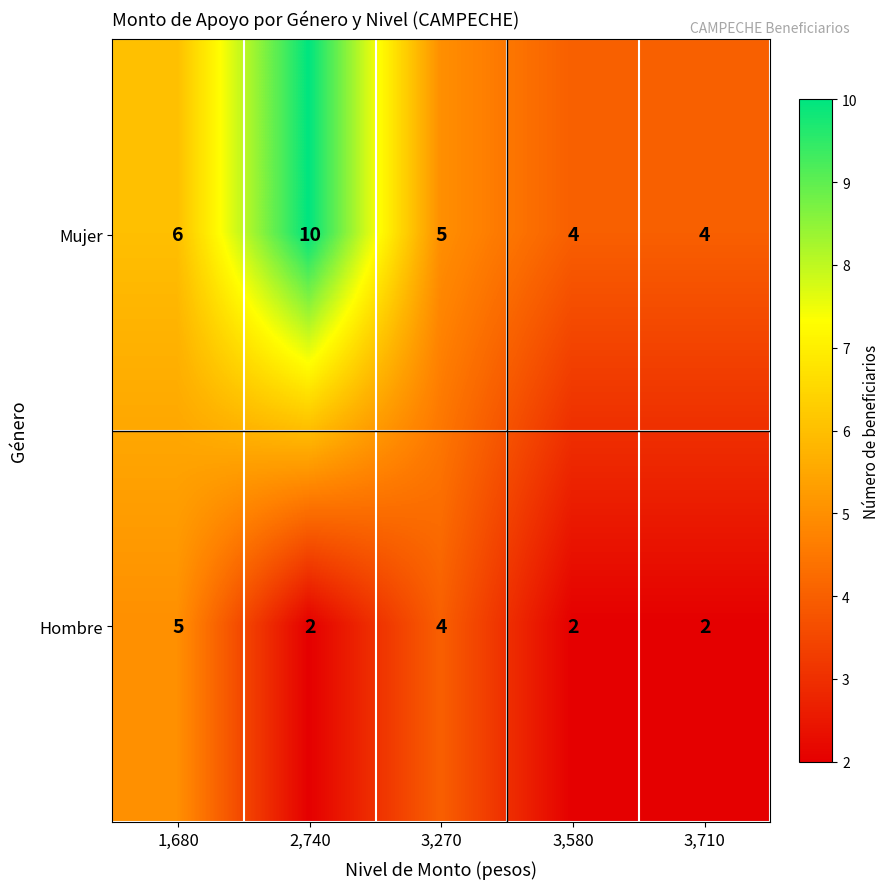

Reading right to left, extract all data points from this chart.

Mujer: 3,710=4	3,580=4	3,270=5	2,740=10	1,680=6
Hombre: 3,710=2	3,580=2	3,270=4	2,740=2	1,680=5